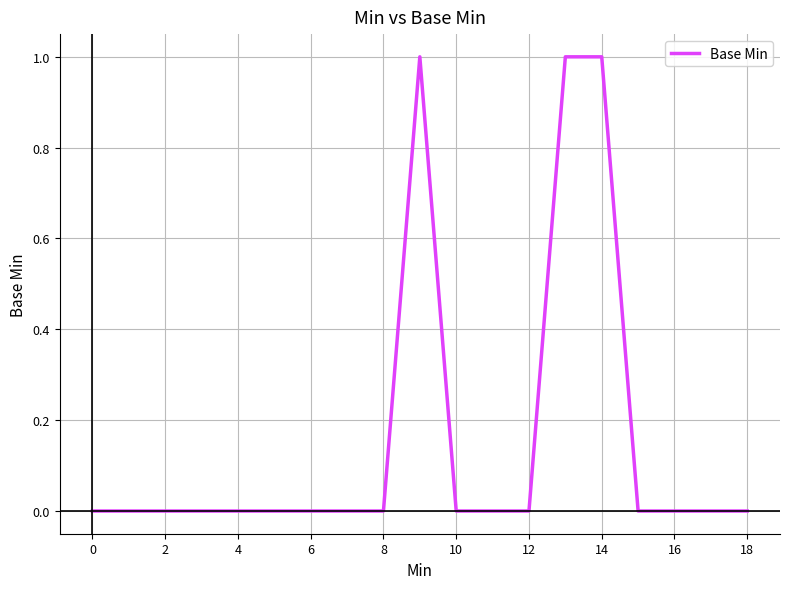

Is this an area chart (filled region under the line)?

No